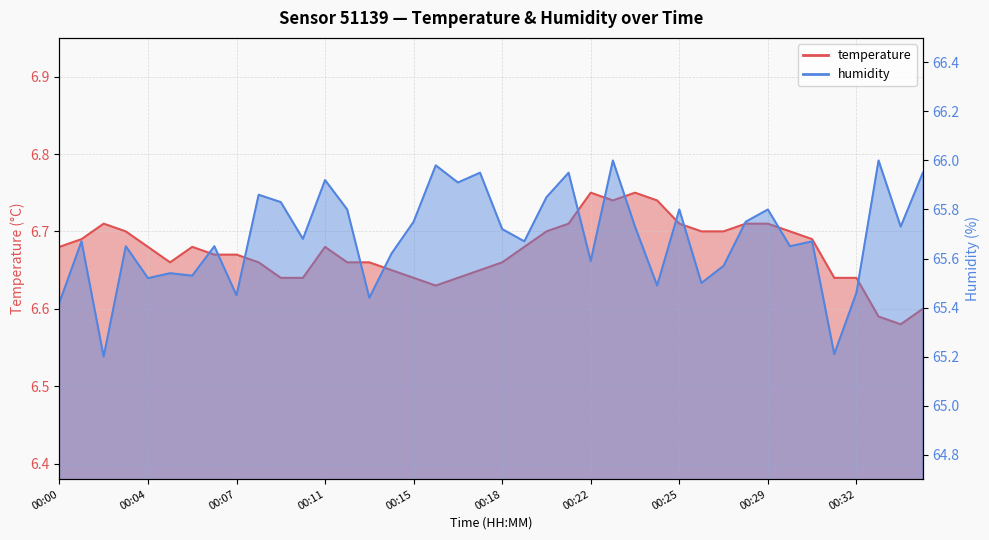

True or false: humidity and temperature cross at least once.

False